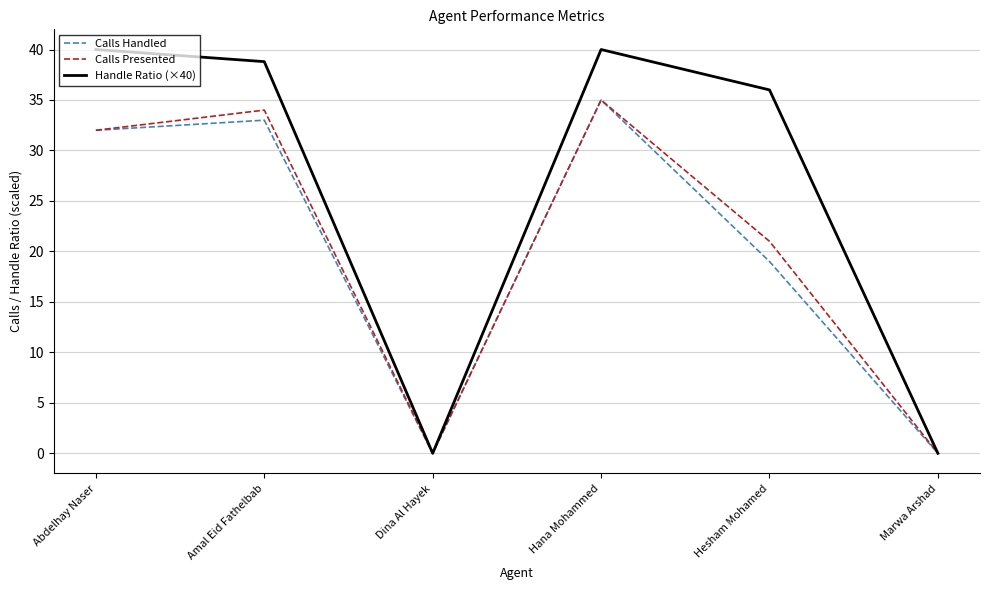

What position from the right is Marwa Arshad?

1